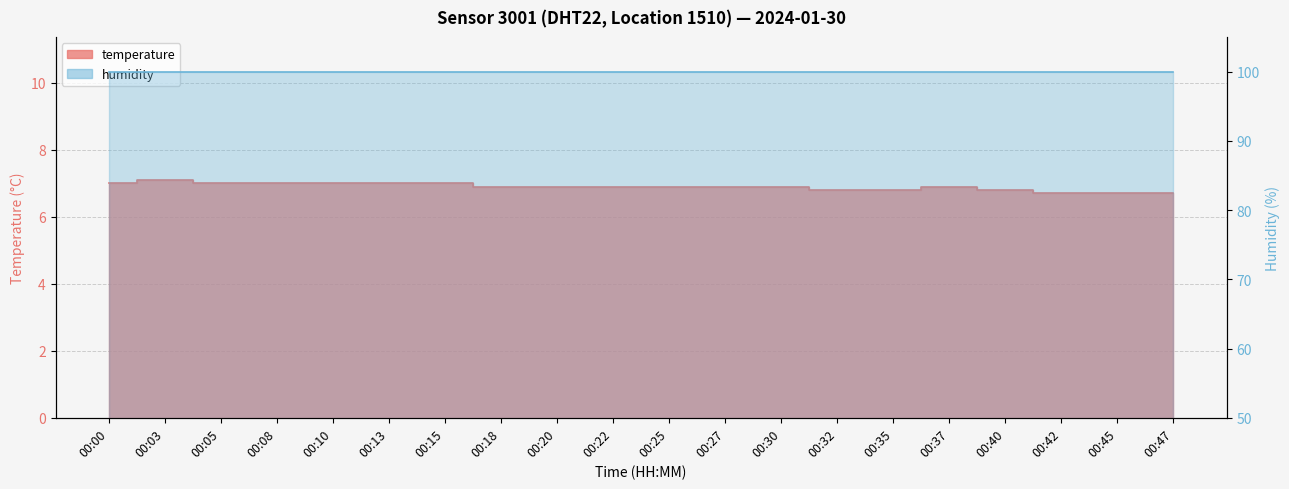

Reading right to left, transcribe all the data shown in this chart.

6.7	6.7	6.7	6.8	6.9	6.8	6.8	6.9	6.9	6.9	6.9	6.9	6.9	7.0	7.0	7.0	7.0	7.0	7.1	7.0